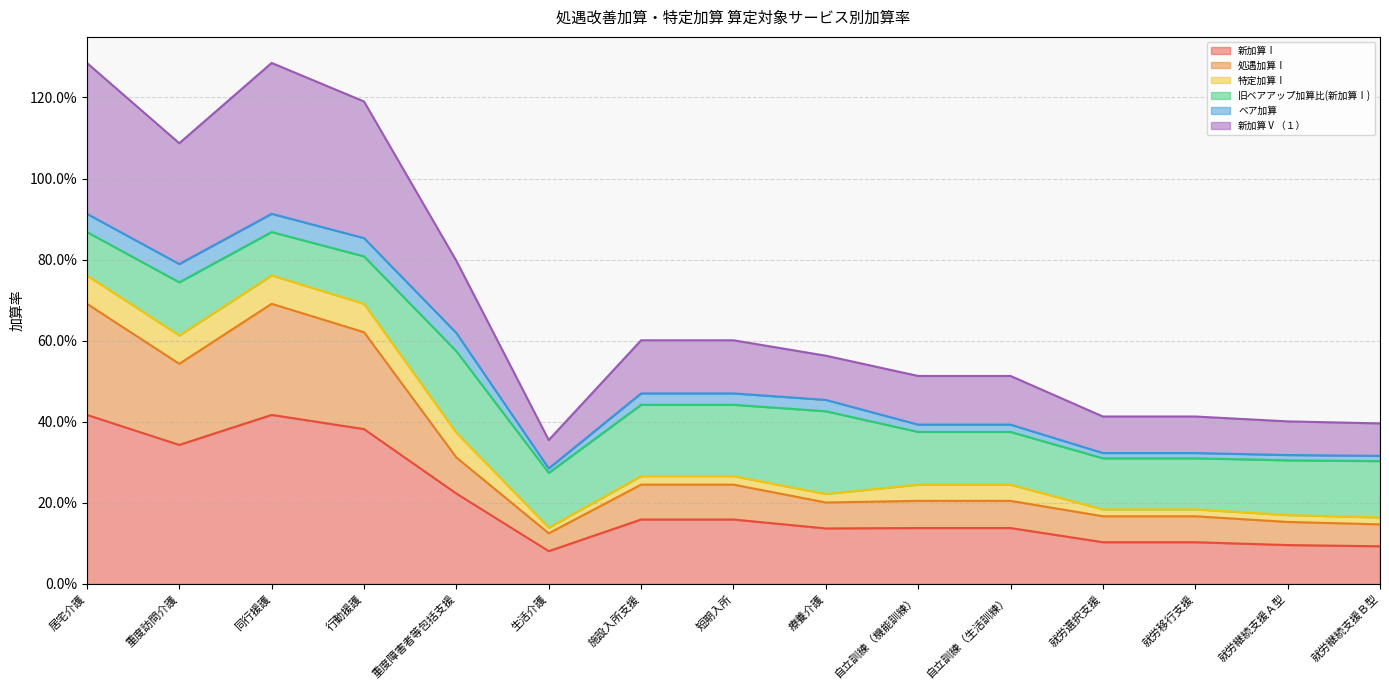

Does the chart display data point markers on the line(s)?

No